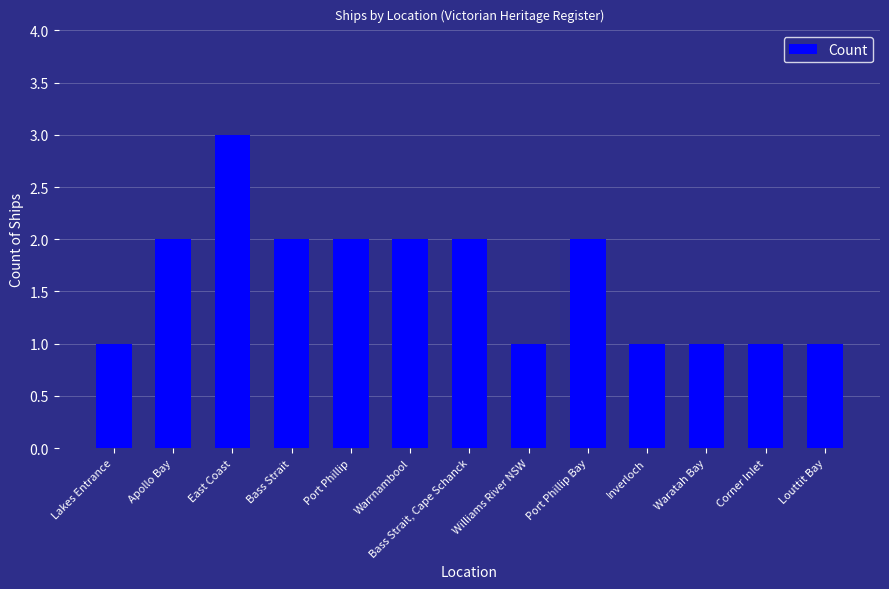

What is the approximate value at Corner Inlet?

1